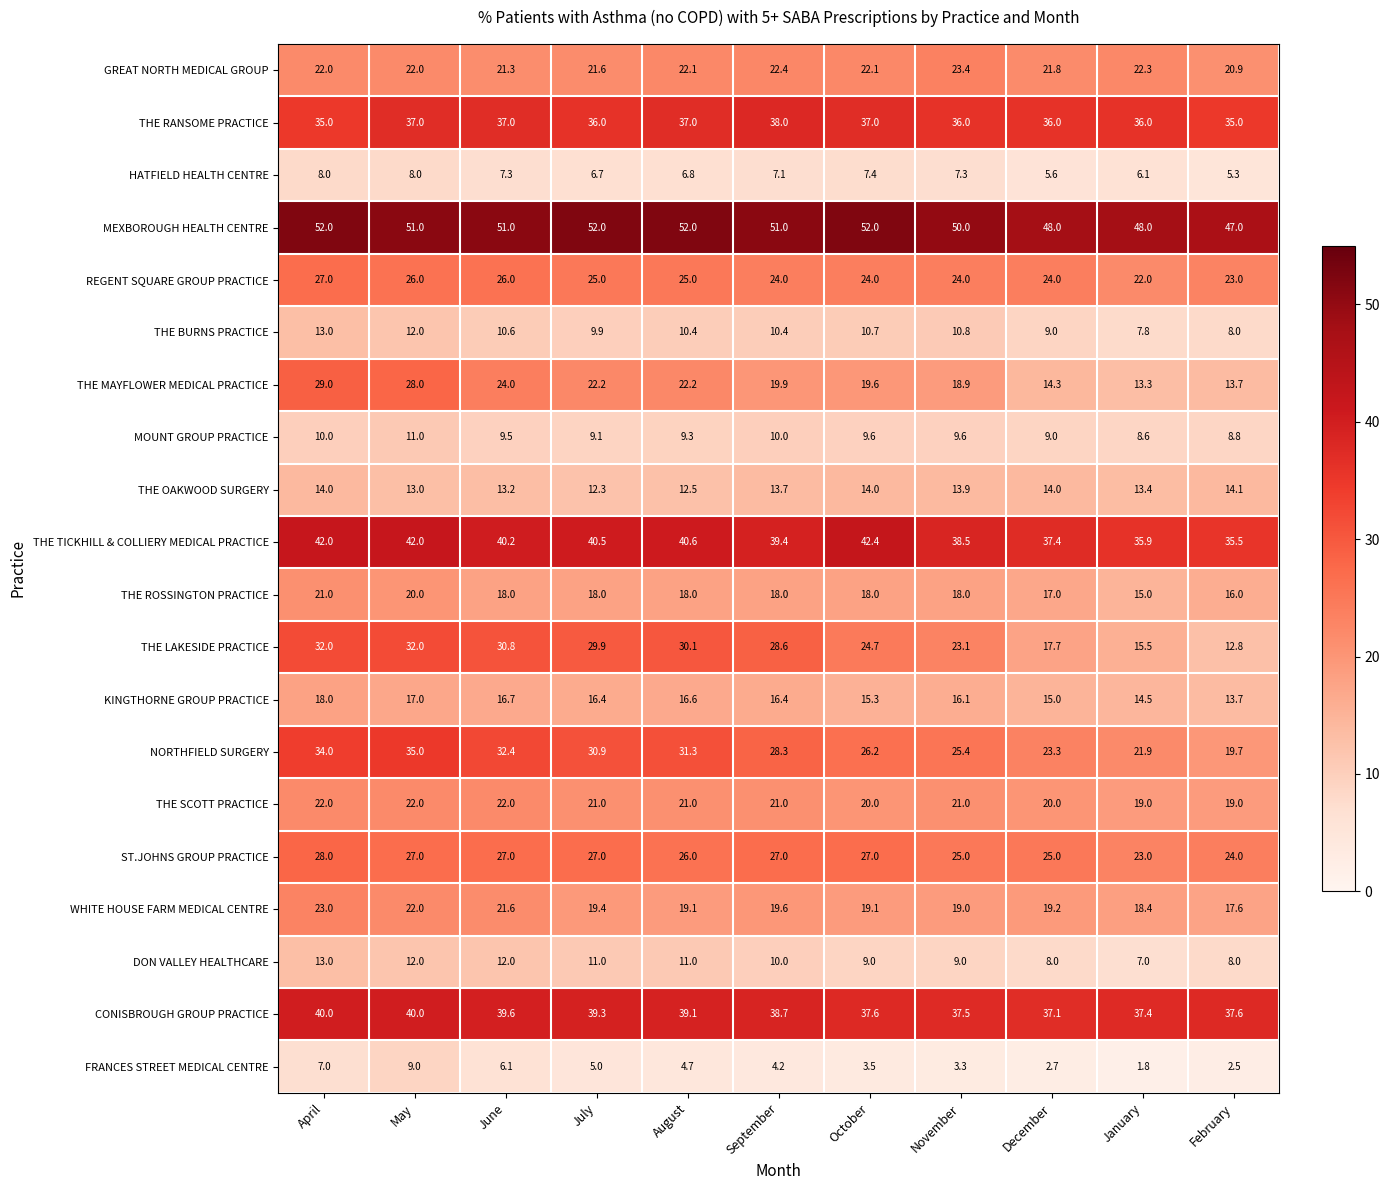

At October, list the series in order from smallest to largest.

FRANCES STREET MEDICAL CENTRE, HATFIELD HEALTH CENTRE, DON VALLEY HEALTHCARE, MOUNT GROUP PRACTICE, THE BURNS PRACTICE, THE OAKWOOD SURGERY, KINGTHORNE GROUP PRACTICE, THE ROSSINGTON PRACTICE, WHITE HOUSE FARM MEDICAL CENTRE, THE MAYFLOWER MEDICAL PRACTICE, THE SCOTT PRACTICE, GREAT NORTH MEDICAL GROUP, REGENT SQUARE GROUP PRACTICE, THE LAKESIDE PRACTICE, NORTHFIELD SURGERY, ST.JOHNS GROUP PRACTICE, THE RANSOME PRACTICE, CONISBROUGH GROUP PRACTICE, THE TICKHILL & COLLIERY MEDICAL PRACTICE, MEXBOROUGH HEALTH CENTRE